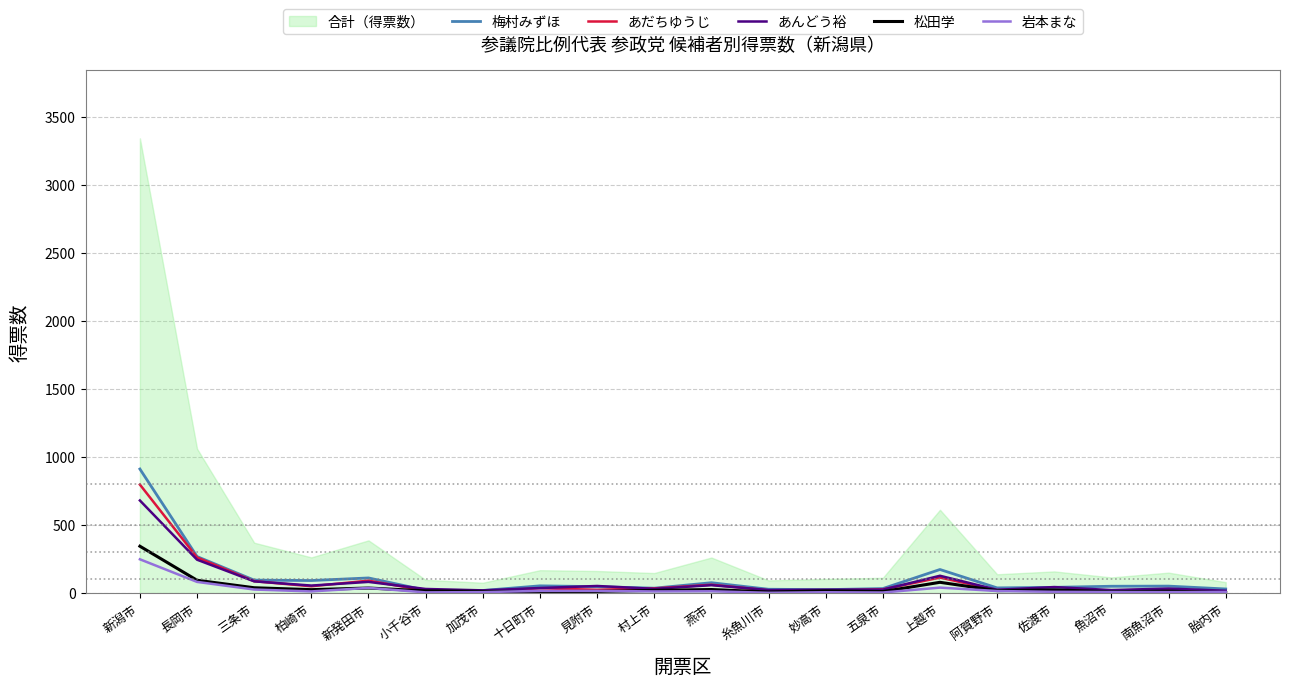

Which has a higher value, 糸魚川市 or 上越市?

上越市